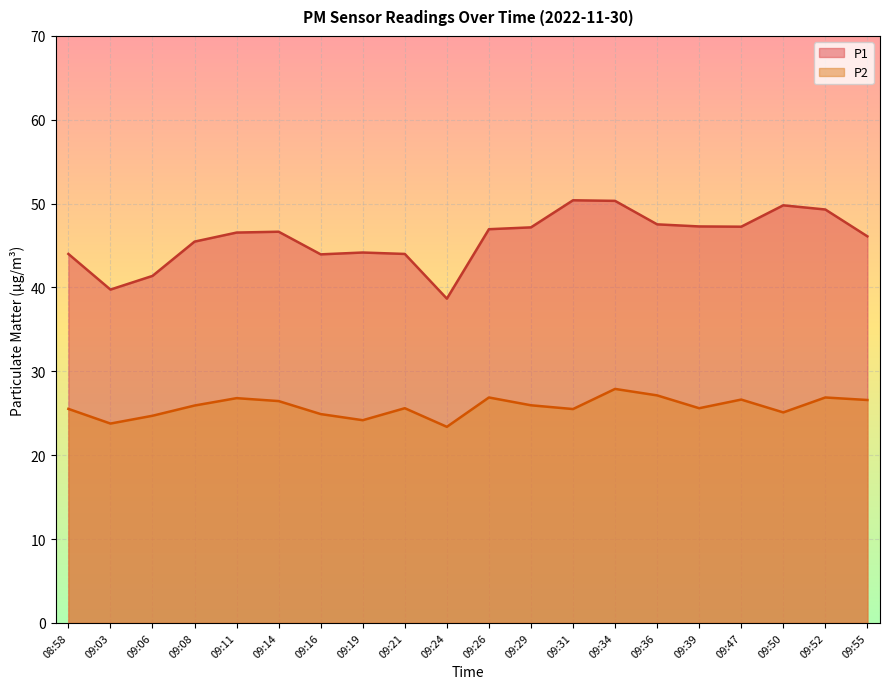

What is the average value of the P1 series?

45.8